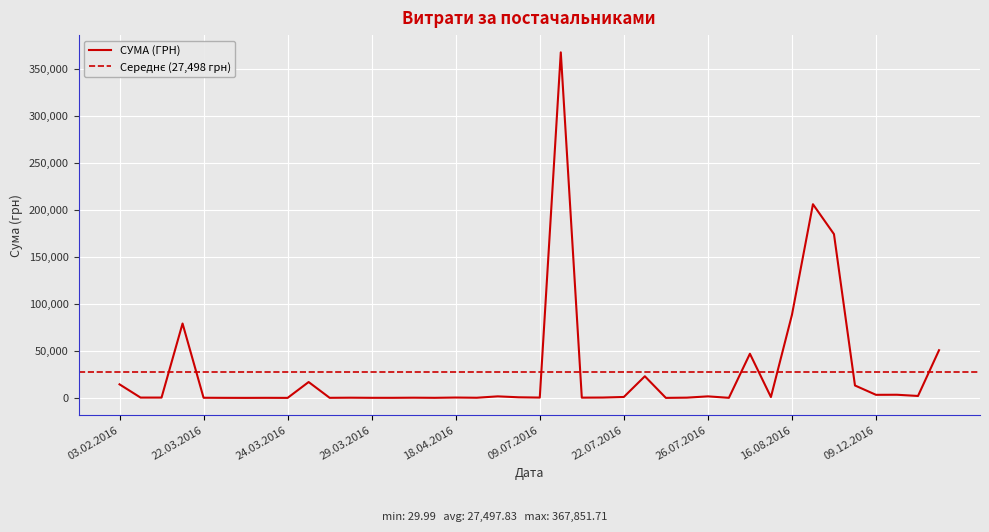

What is the difference between the maximum and minimum values?

367821.7